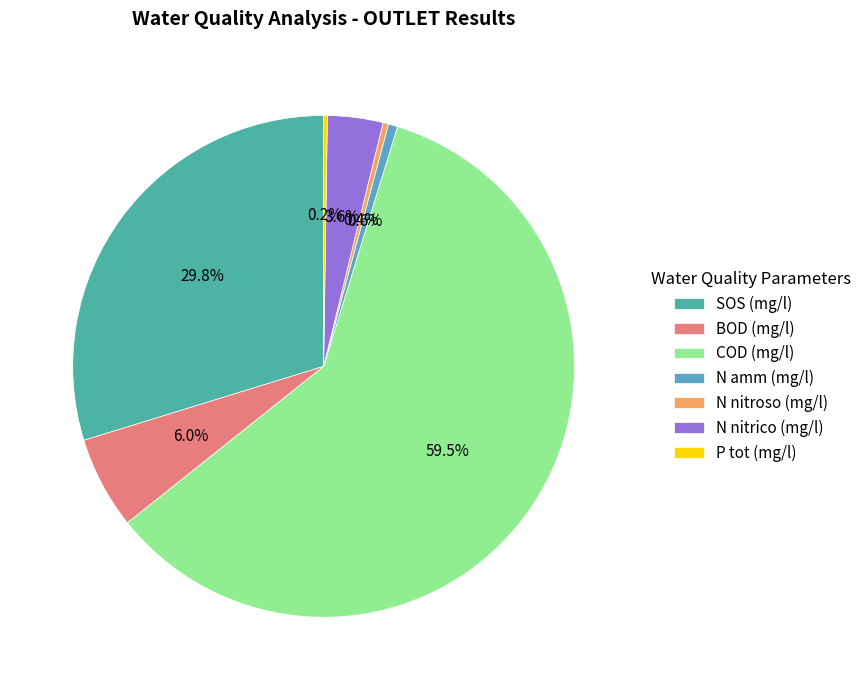

Is there any slice that represents more than half of the pie?

Yes